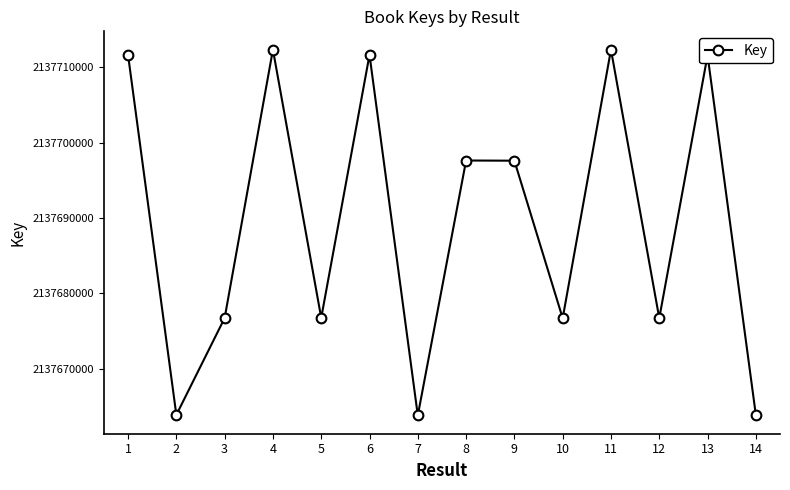

How many interior local peaks (higher than both neighbors) does the data have?

5